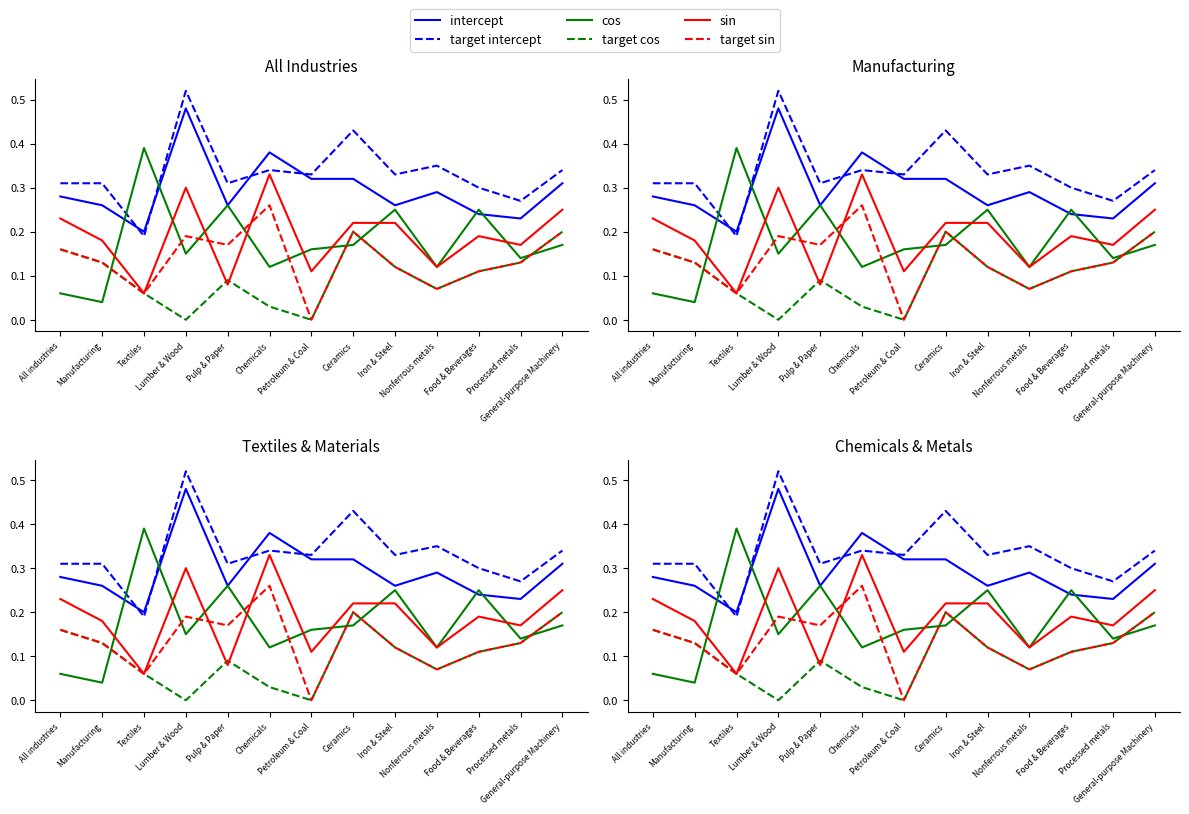

At which label does target sin reach its minimum?

Petroleum & Coal